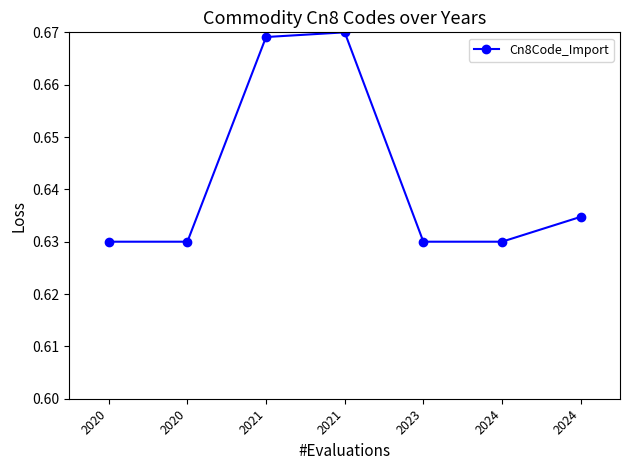

Does the chart have visible grid lines?

No